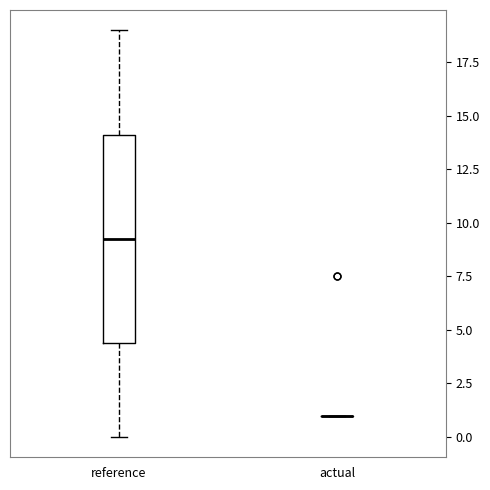

Where does the lower whisker of the box for reference end on the y-axis? The values are not printed on the chart, so give them approximately, as read against the axis.

0.0